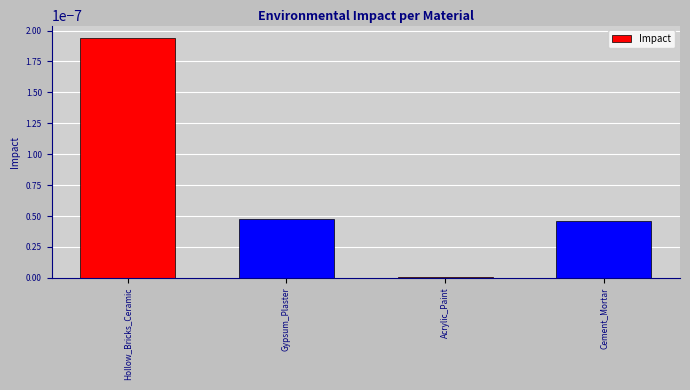

How many data points does each series have?

4